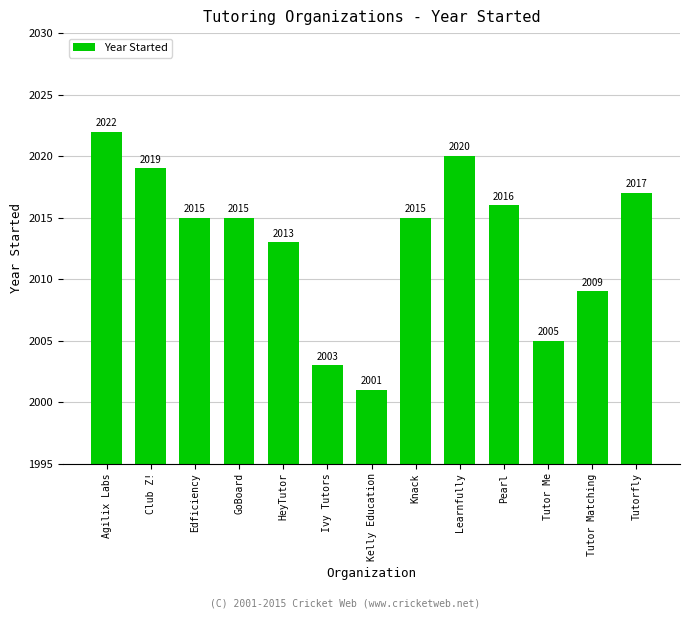

The value at Edficiency is 599. True or false?

False